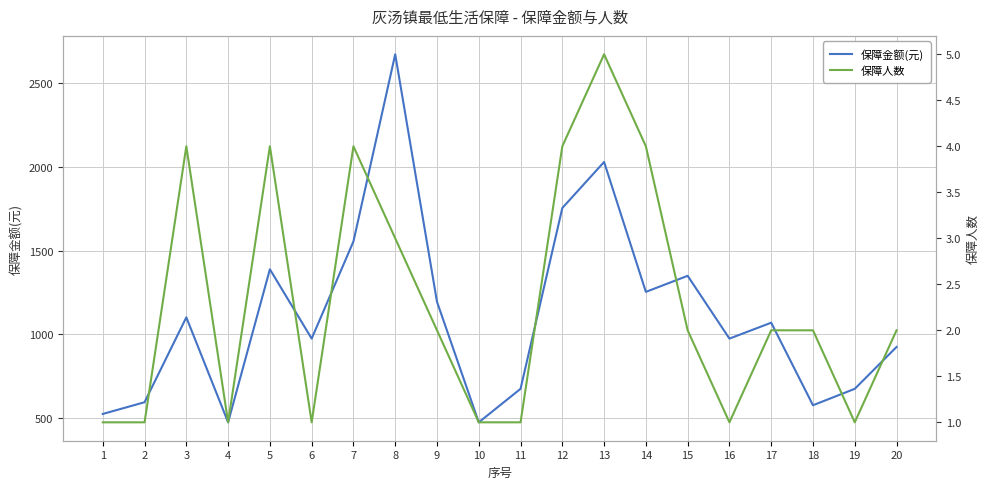

True or false: 保障金额(元) has a value of 577 at 18.

True